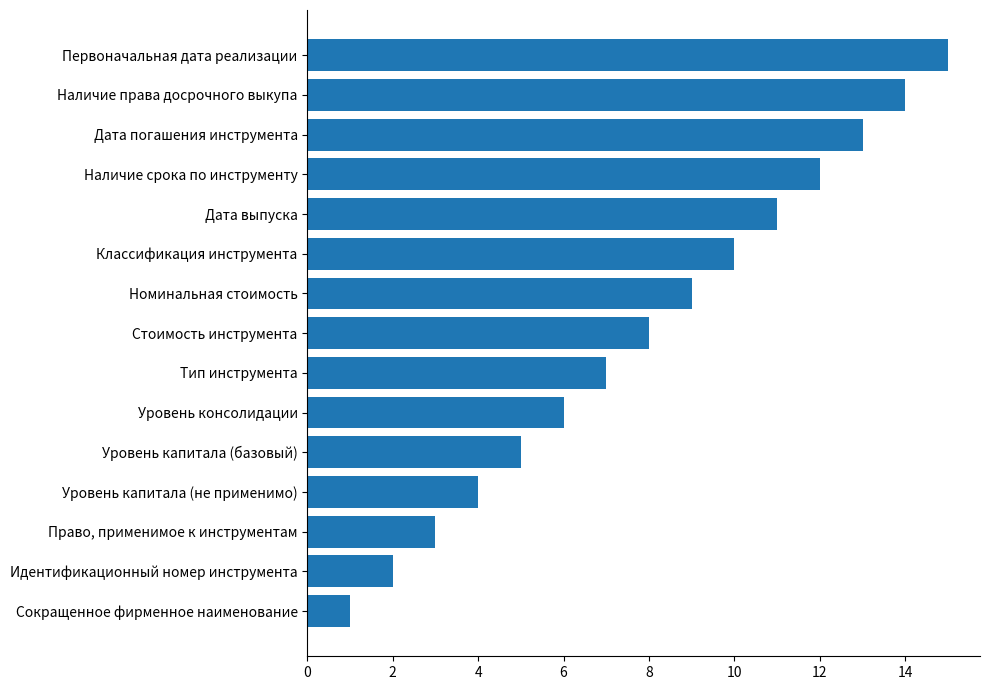

The value at Тип инструмента is 7. True or false?

True